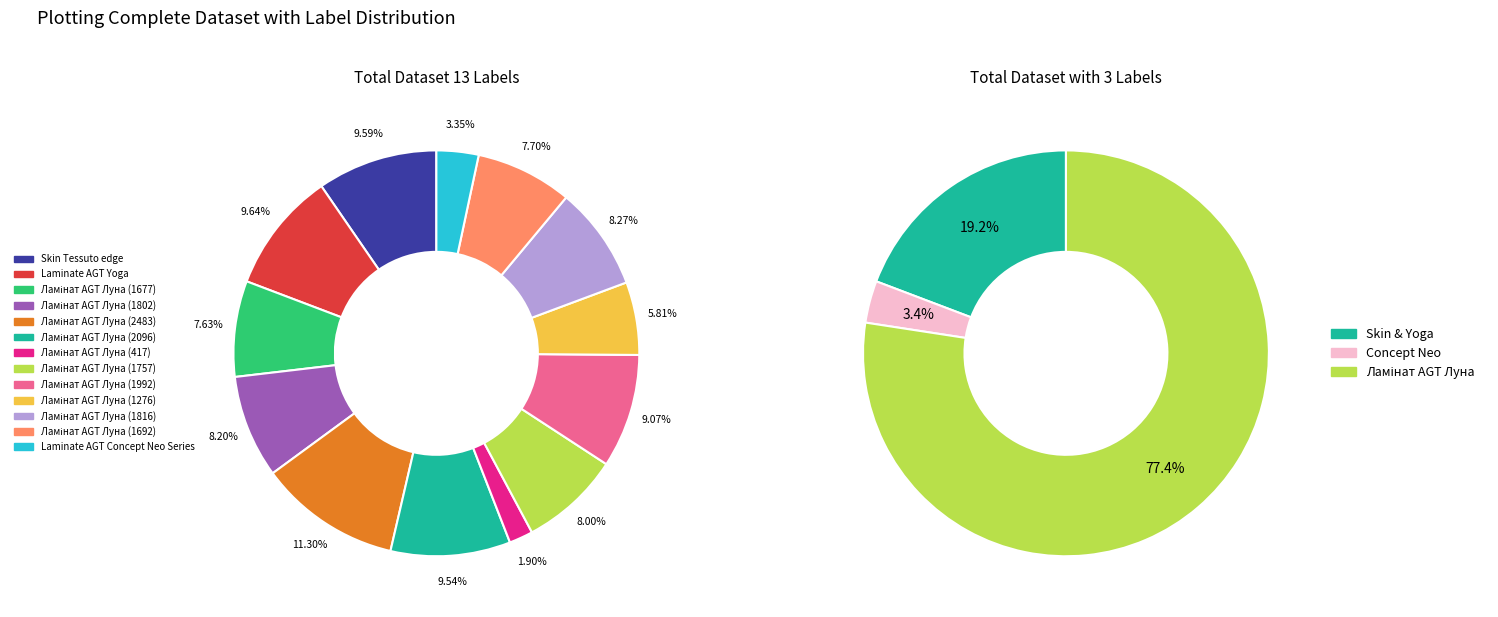

Which category has the biggest portion of the pie?

Ламінат AGT Луна (2483)